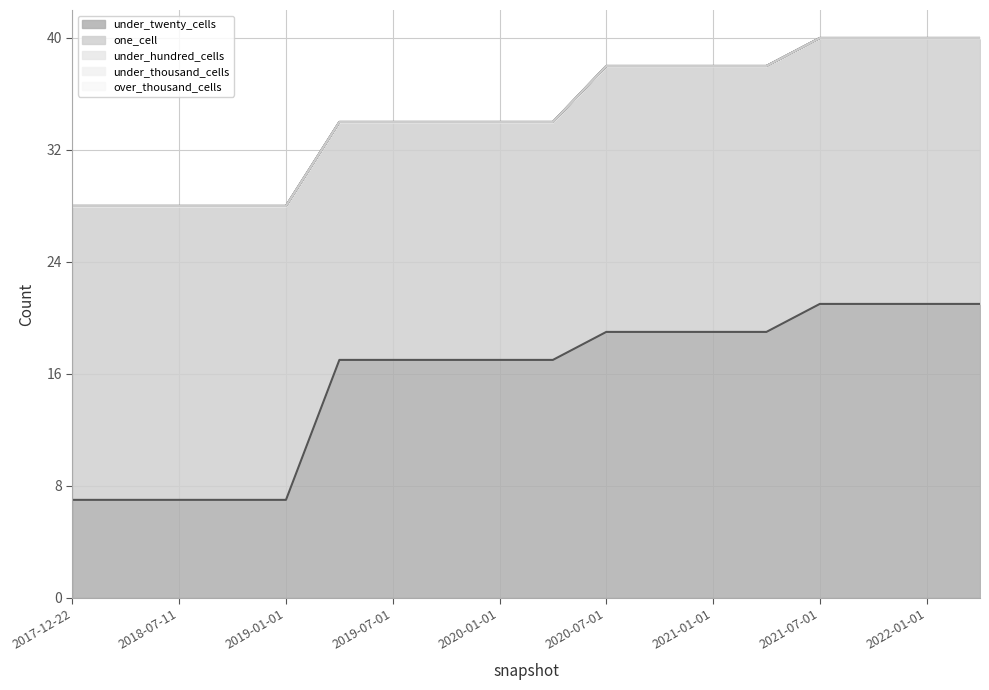

Reading left to right, transcribe all the data shown in this chart.

under_twenty_cells: 2017-12-22=7	2018-04-09=7	2018-07-11=7	2018-09-28=7	2019-01-01=7	2019-04-06=17	2019-07-01=17	2019-10-09=17	2020-01-01=17	2020-04-01=17	2020-07-01=19	2020-10-01=19	2021-01-01=19	2021-04-01=19	2021-07-01=21	2021-10-01=21	2022-01-01=21	2022-04-01=21
one_cell: 2017-12-22=21	2018-04-09=21	2018-07-11=21	2018-09-28=21	2019-01-01=21	2019-04-06=17	2019-07-01=17	2019-10-09=17	2020-01-01=17	2020-04-01=17	2020-07-01=19	2020-10-01=19	2021-01-01=19	2021-04-01=19	2021-07-01=19	2021-10-01=19	2022-01-01=19	2022-04-01=19
under_hundred_cells: 2017-12-22=0	2018-04-09=0	2018-07-11=0	2018-09-28=0	2019-01-01=0	2019-04-06=0	2019-07-01=0	2019-10-09=0	2020-01-01=0	2020-04-01=0	2020-07-01=0	2020-10-01=0	2021-01-01=0	2021-04-01=0	2021-07-01=0	2021-10-01=0	2022-01-01=0	2022-04-01=0
under_thousand_cells: 2017-12-22=0	2018-04-09=0	2018-07-11=0	2018-09-28=0	2019-01-01=0	2019-04-06=0	2019-07-01=0	2019-10-09=0	2020-01-01=0	2020-04-01=0	2020-07-01=0	2020-10-01=0	2021-01-01=0	2021-04-01=0	2021-07-01=0	2021-10-01=0	2022-01-01=0	2022-04-01=0
over_thousand_cells: 2017-12-22=0	2018-04-09=0	2018-07-11=0	2018-09-28=0	2019-01-01=0	2019-04-06=0	2019-07-01=0	2019-10-09=0	2020-01-01=0	2020-04-01=0	2020-07-01=0	2020-10-01=0	2021-01-01=0	2021-04-01=0	2021-07-01=0	2021-10-01=0	2022-01-01=0	2022-04-01=0